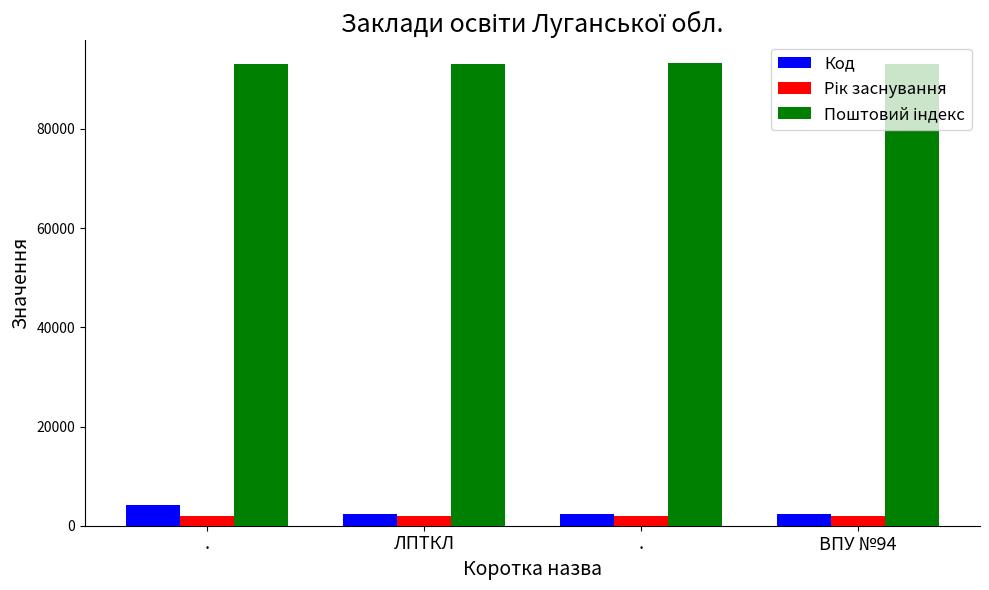

How many distinct data groups are displayed?

3